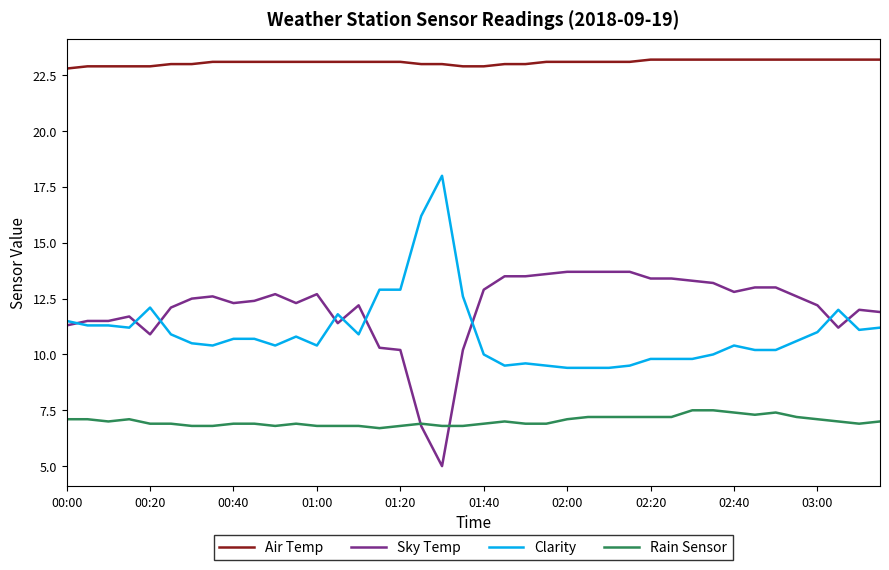

True or false: Air Temp and Clarity cross at least once.

False